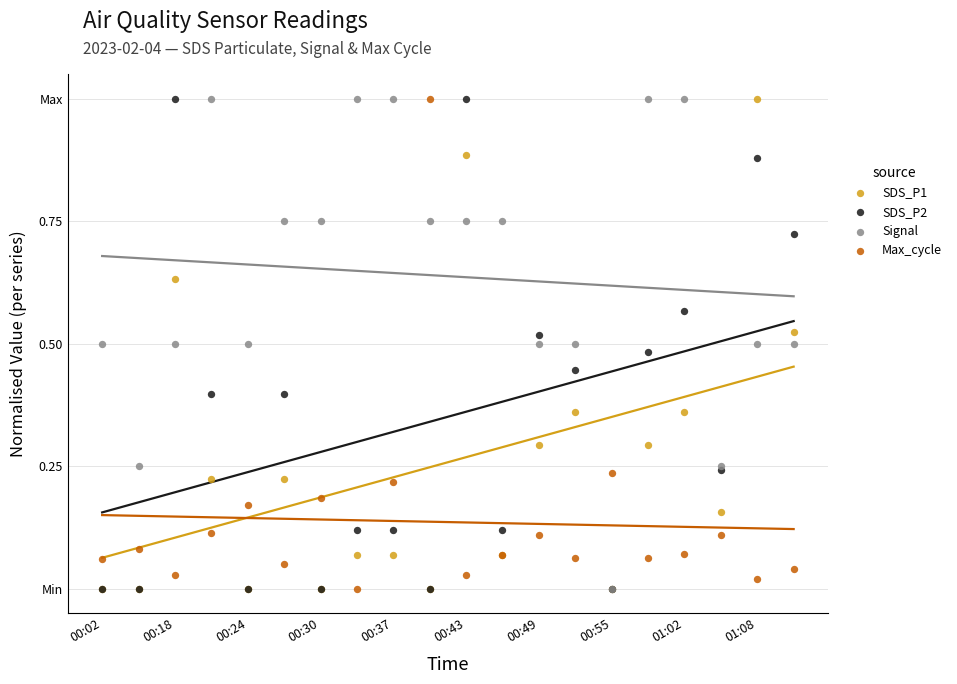

What are all the series names shown in the legend?

SDS_P1, SDS_P2, Signal, Max_cycle